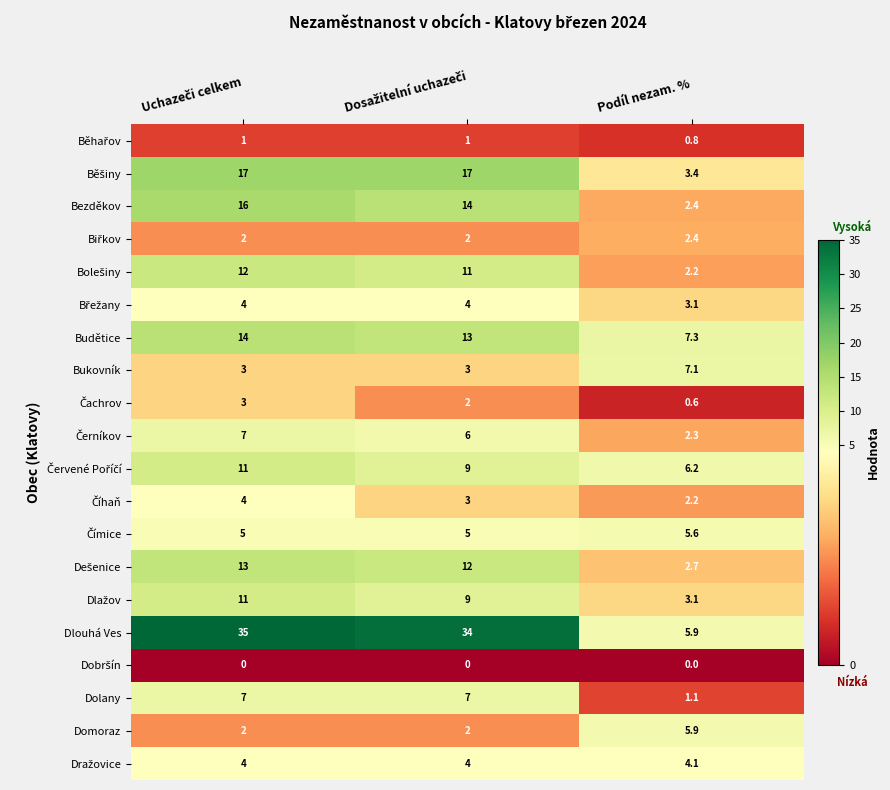

What is the greatest value displayed?

35.0